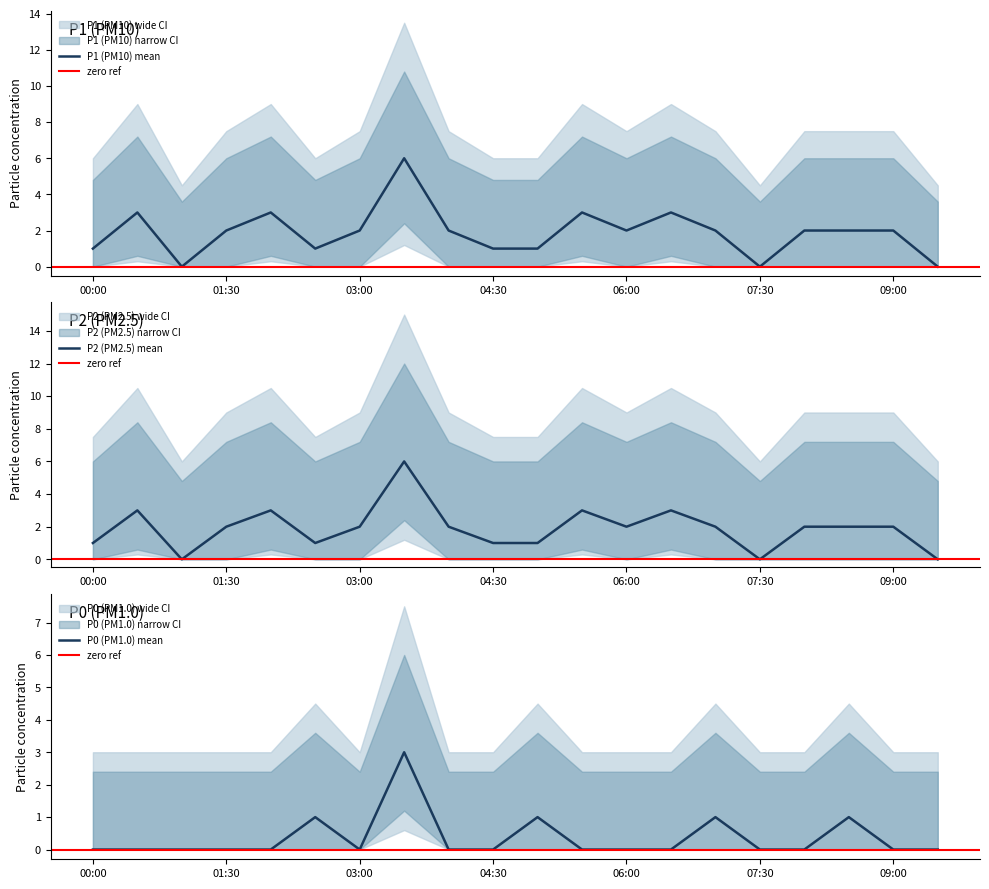

Between 07:30 and 04:30, which is larger?

04:30